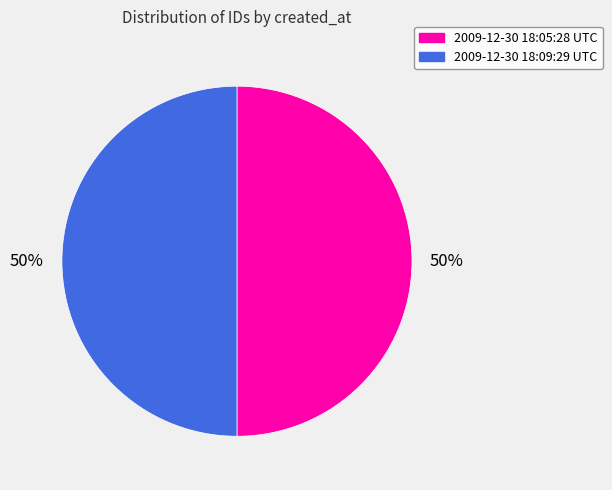

To the nearest percent, what is the average slice percentage?

50%